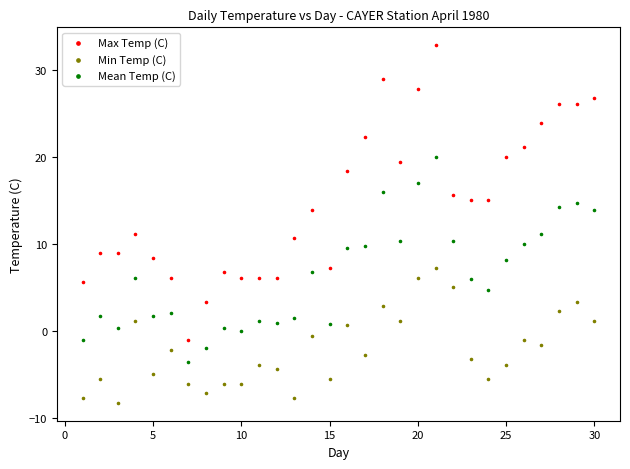

Which series contains the highest Y value?

Max Temp (C)